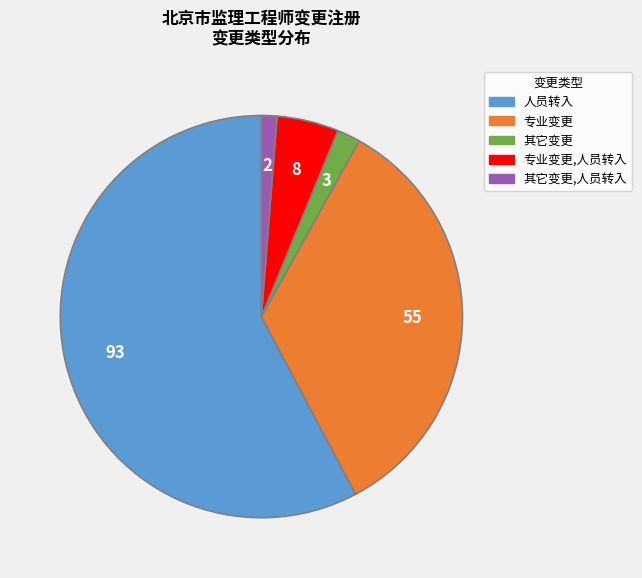

Is there a majority slice in this chart?

Yes